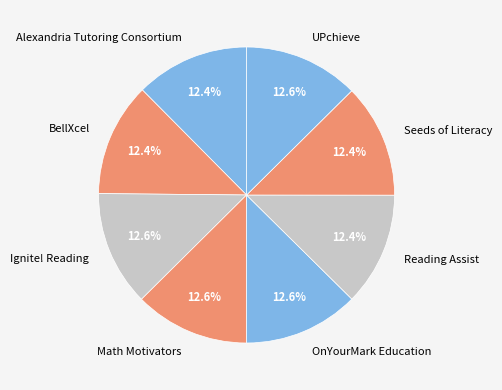

Approximately how many times larger is the value at Reading Assist compared to Seeds of Literacy?

1.0